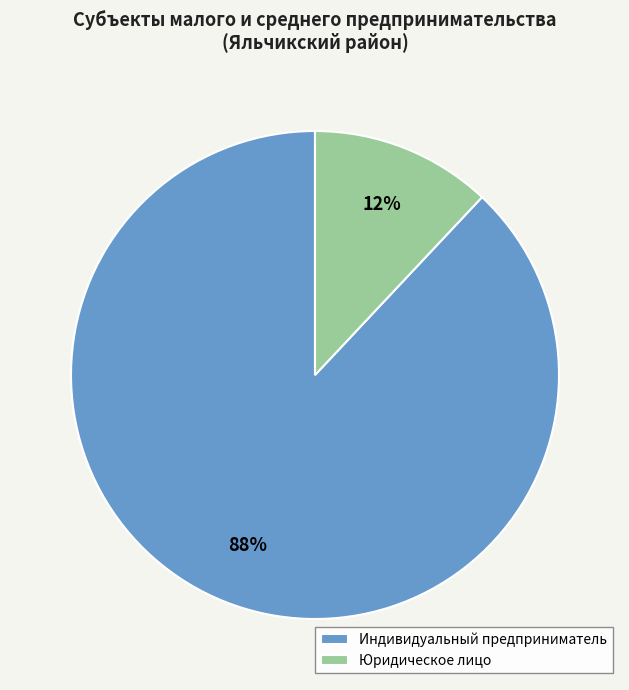

Is it true that Юридическое лицо is 12% of the pie?

True